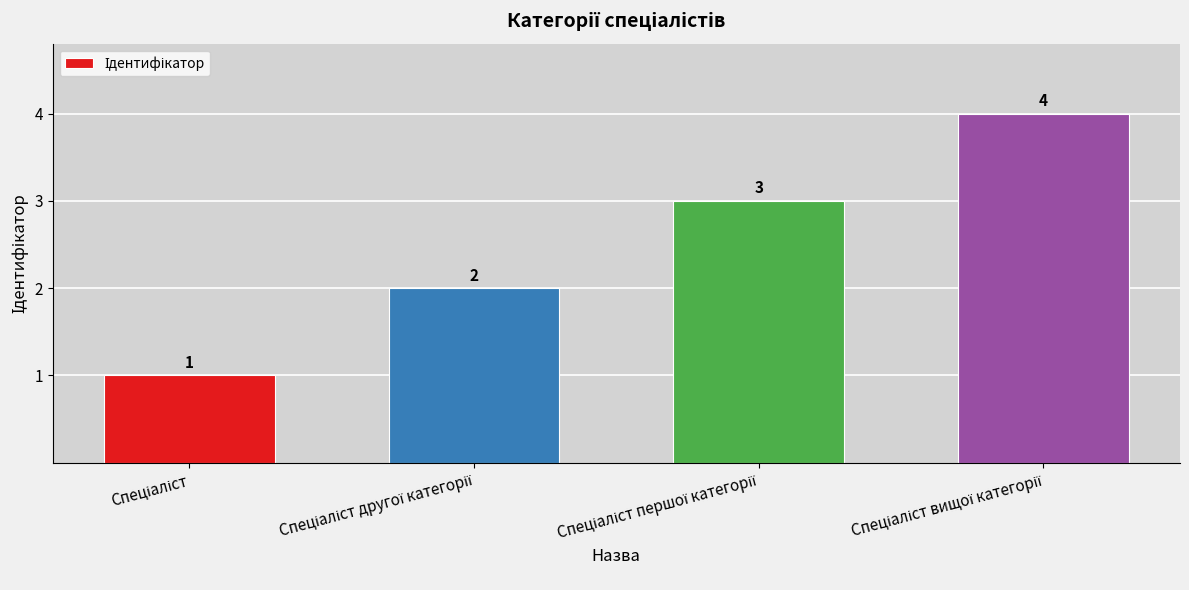

What is the difference between the maximum and minimum values?

3